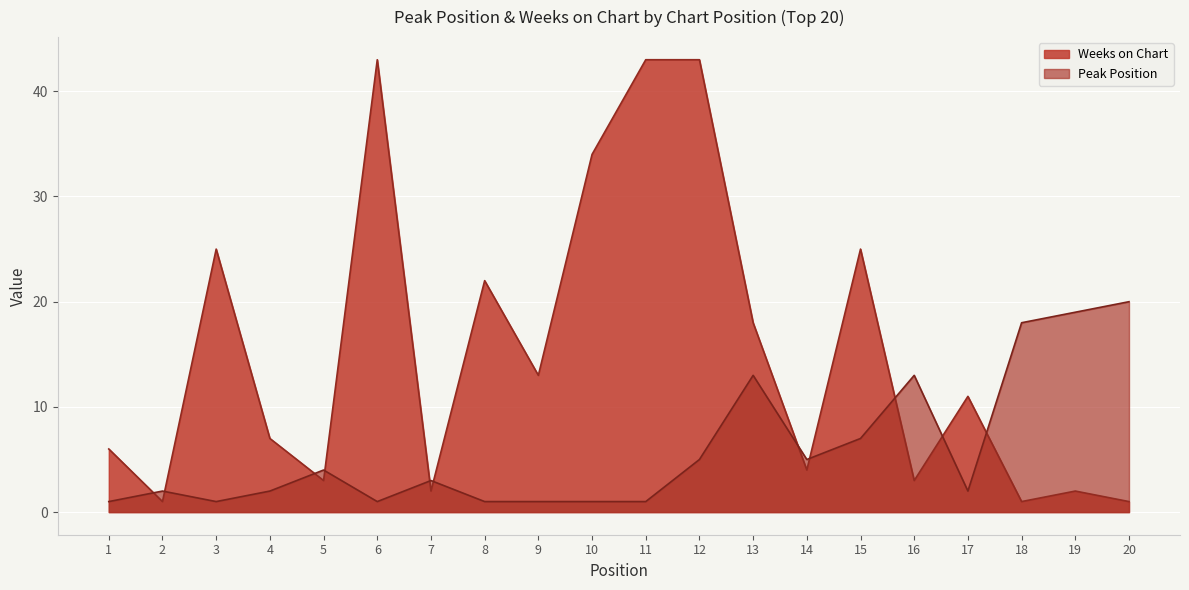

Reading right to left, list all the values displayed in this chart.

Peak Position: 20=20	19=19	18=18	17=2	16=13	15=7	14=5	13=13	12=5	11=1	10=1	9=1	8=1	7=3	6=1	5=4	4=2	3=1	2=2	1=1
Weeks on Chart: 20=1	19=2	18=1	17=11	16=3	15=25	14=4	13=18	12=43	11=43	10=34	9=13	8=22	7=2	6=43	5=3	4=7	3=25	2=1	1=6